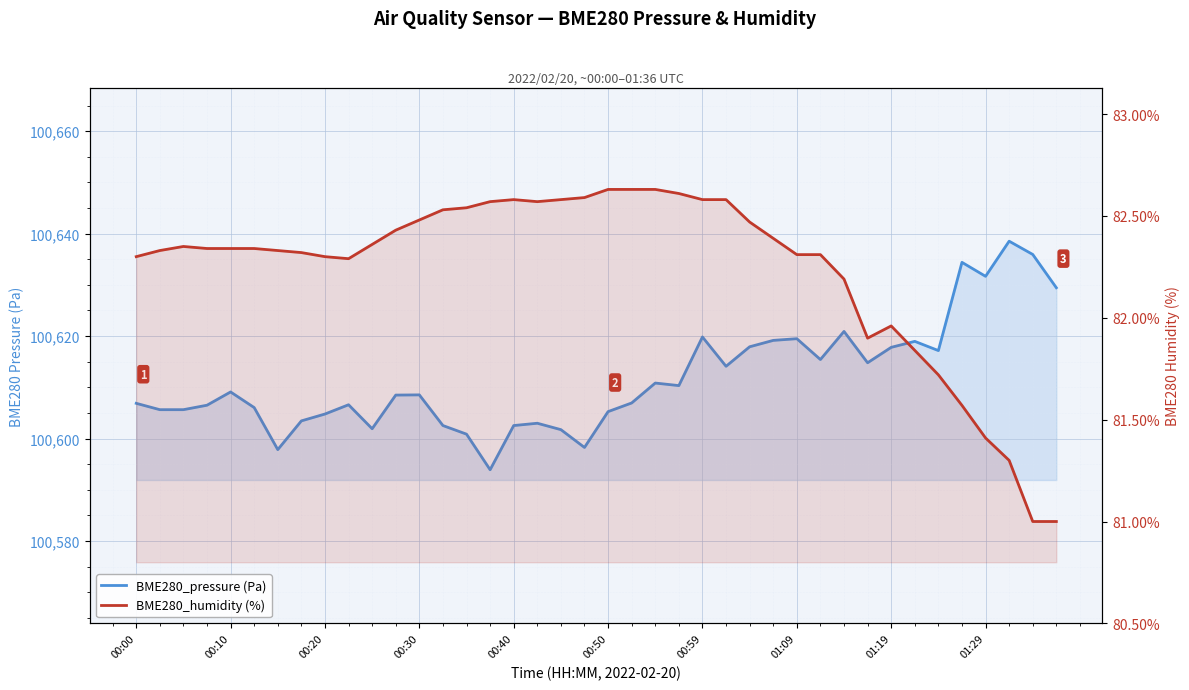

True or false: BME280_humidity (%) and BME280_pressure (Pa) intersect in this chart.

False